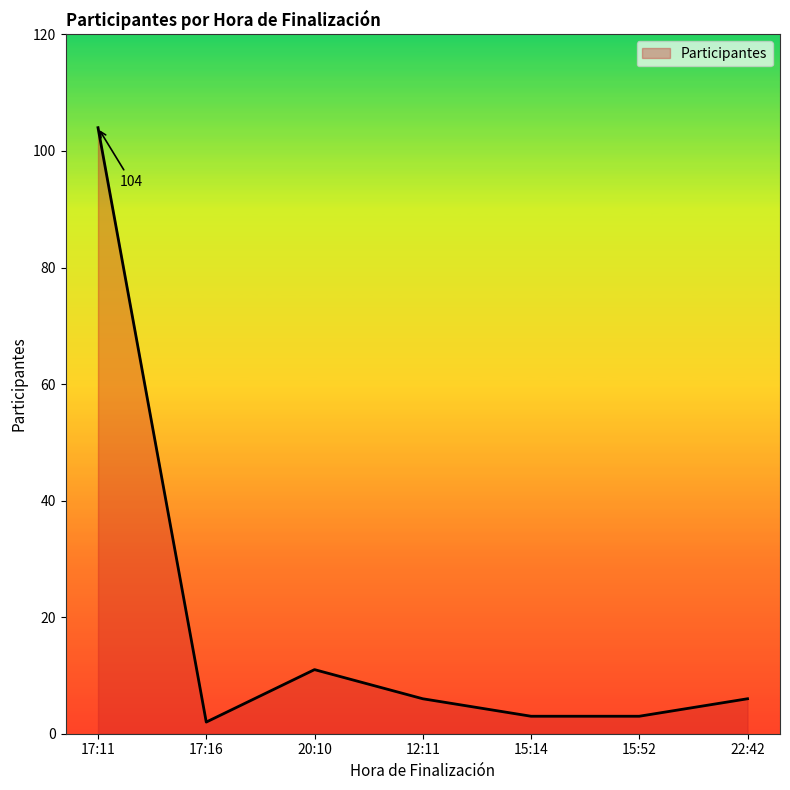

Reading left to right, transcribe all the data shown in this chart.

17:11=104	17:16=2	20:10=11	12:11=6	15:14=3	15:52=3	22:42=6